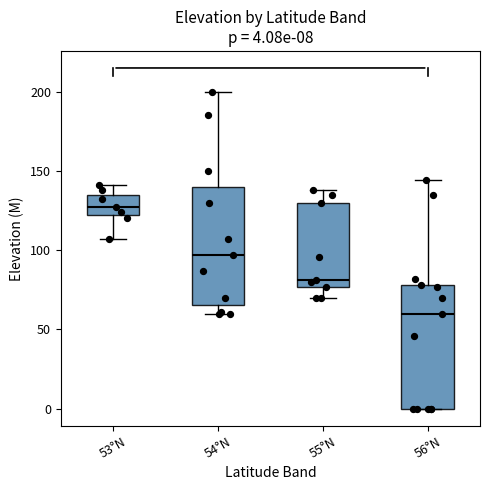

Which box has the highest median line?

53°N